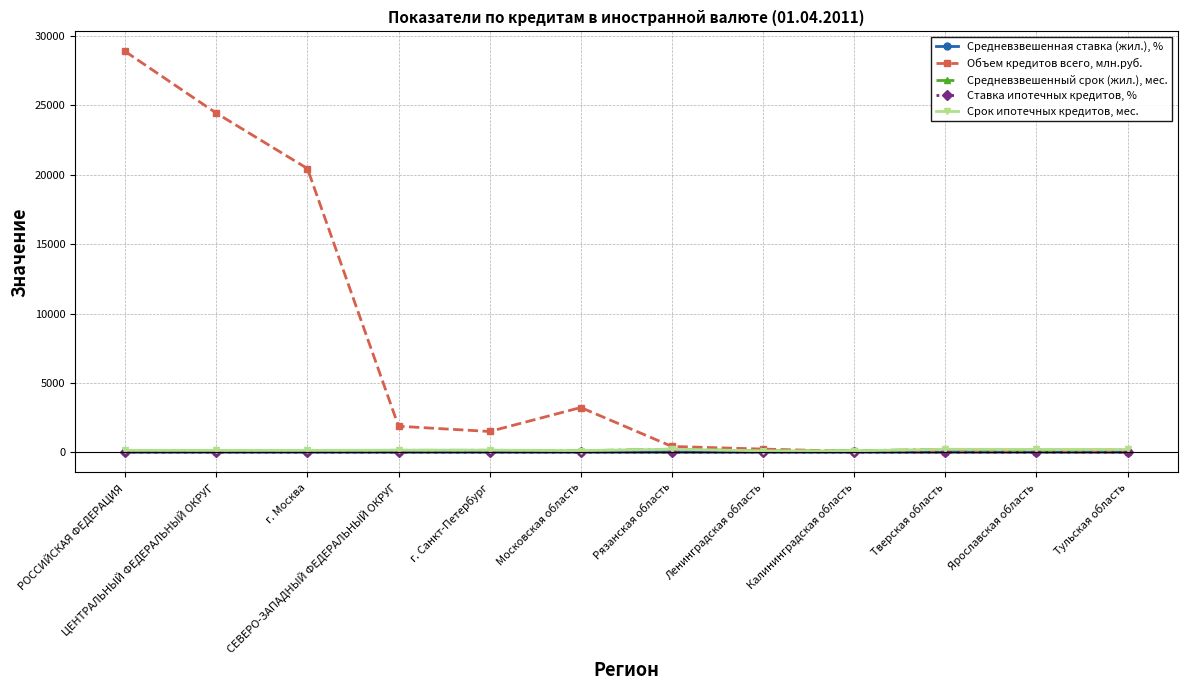

At which category is the sum across all series the highest?

РОССИЙСКАЯ ФЕДЕРАЦИЯ